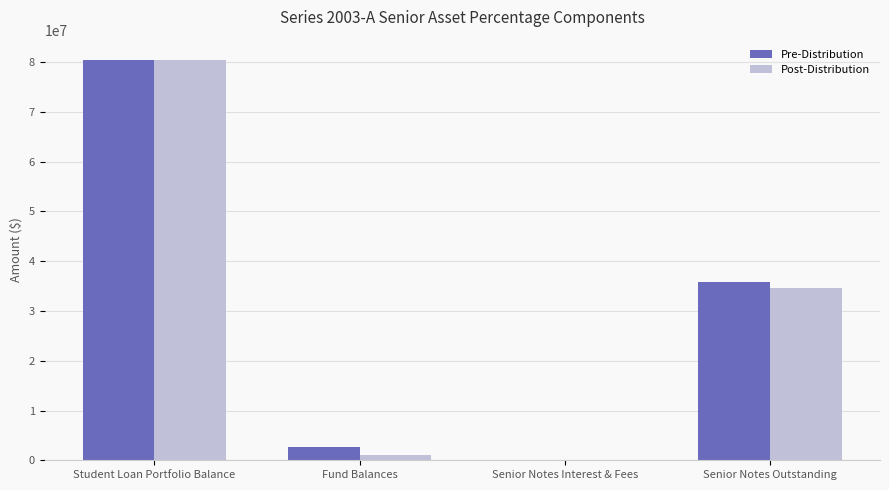

Where is Pre-Distribution nearest to the value 40255646?

Senior Notes Outstanding